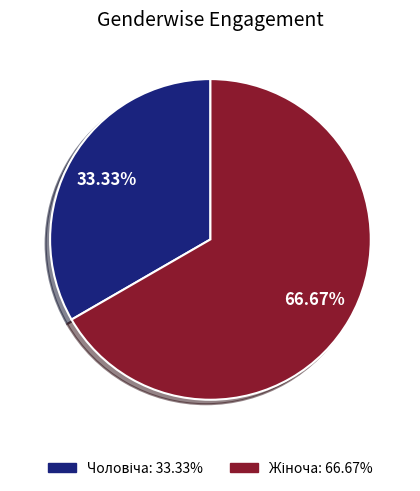

Does any single category account for the majority?

Yes